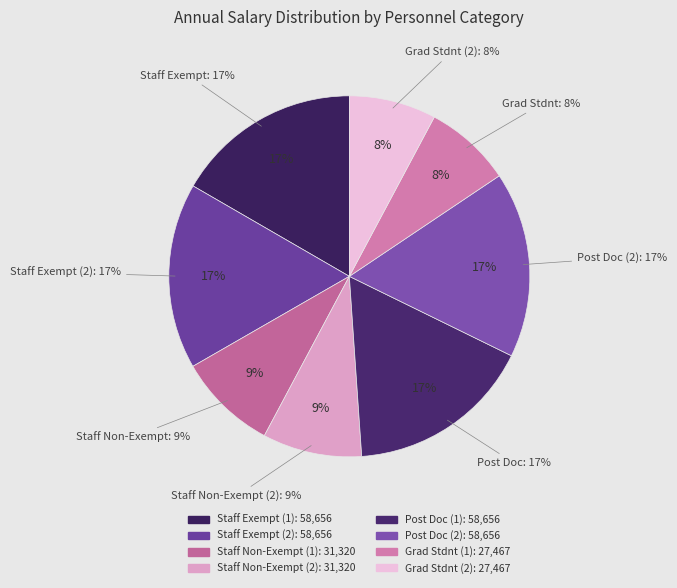

Between Post Doc (1) and Post Doc (2), which is larger?

Post Doc (1)